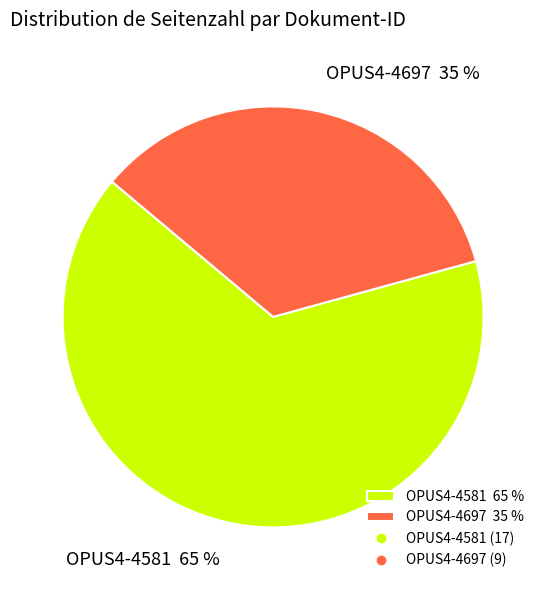

What percentage is the OPUS4-4697 slice, to the nearest percent?

35%